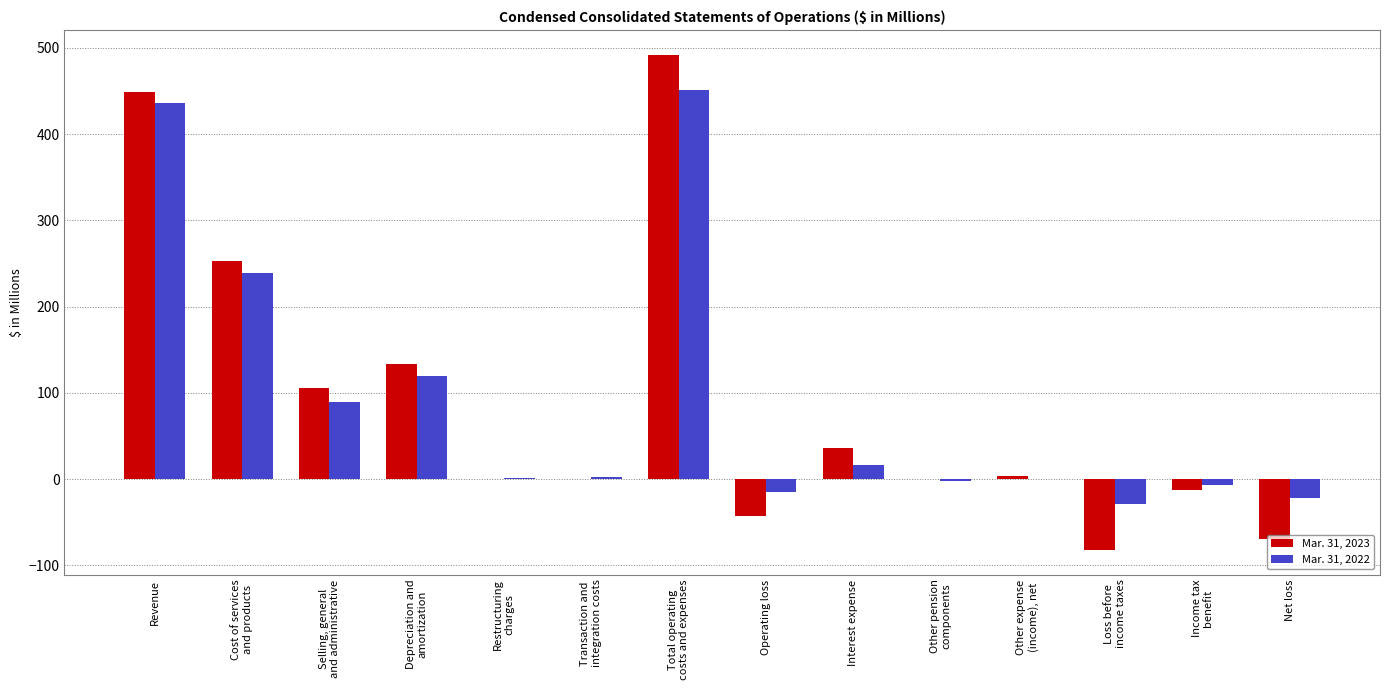

The value of Mar. 31, 2023 at Revenue is 448.9. True or false?

True